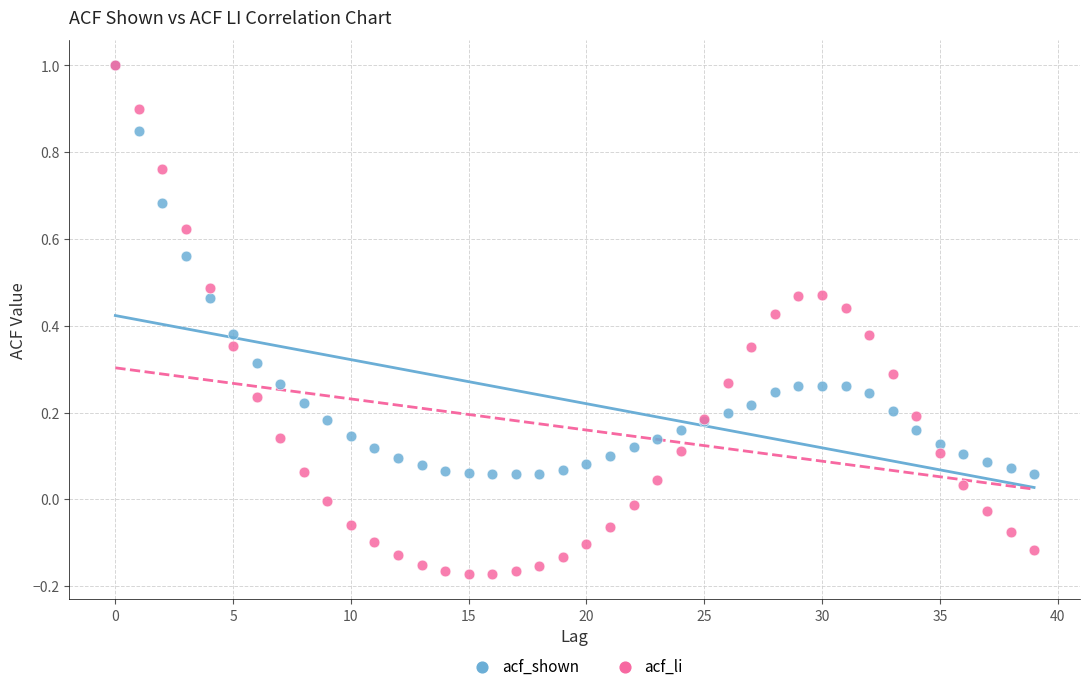

What are all the series names shown in the legend?

acf_shown, acf_li